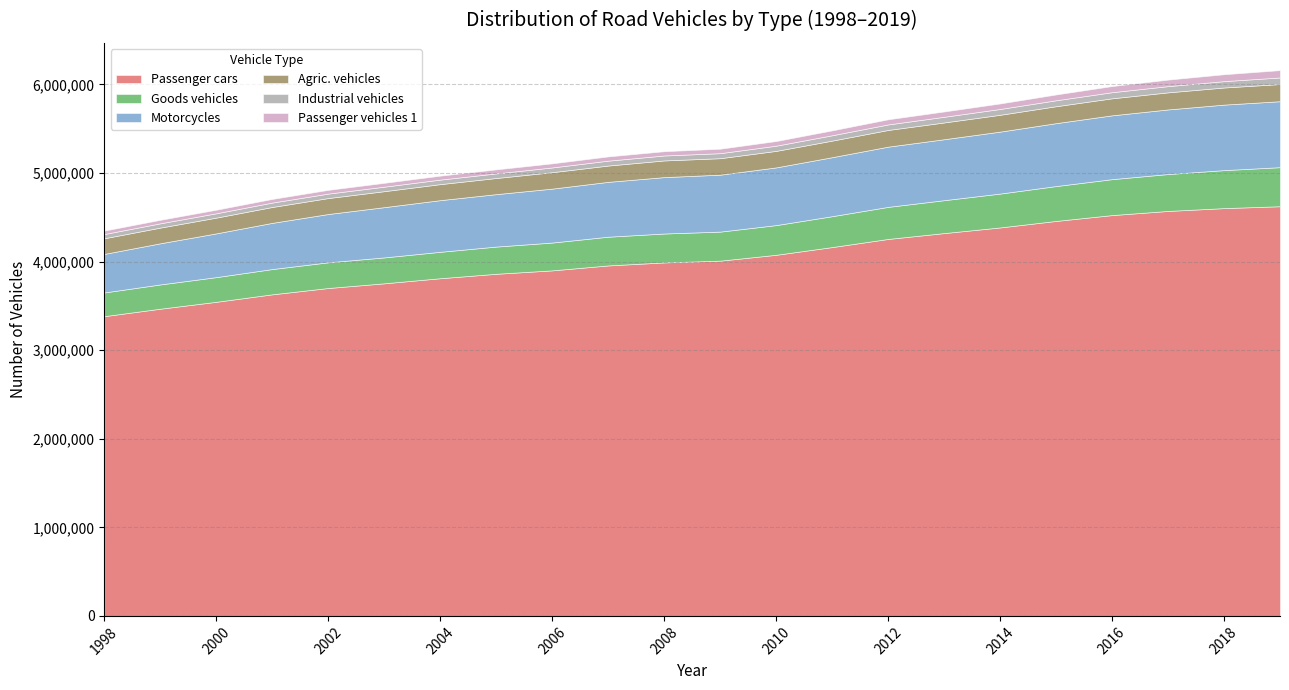

What is the maximum value for Passenger cars?

4623952